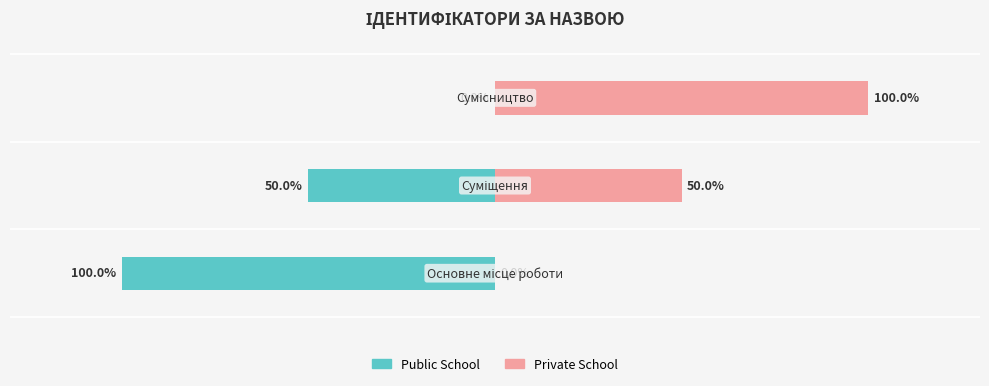

How many distinct data groups are displayed?

2